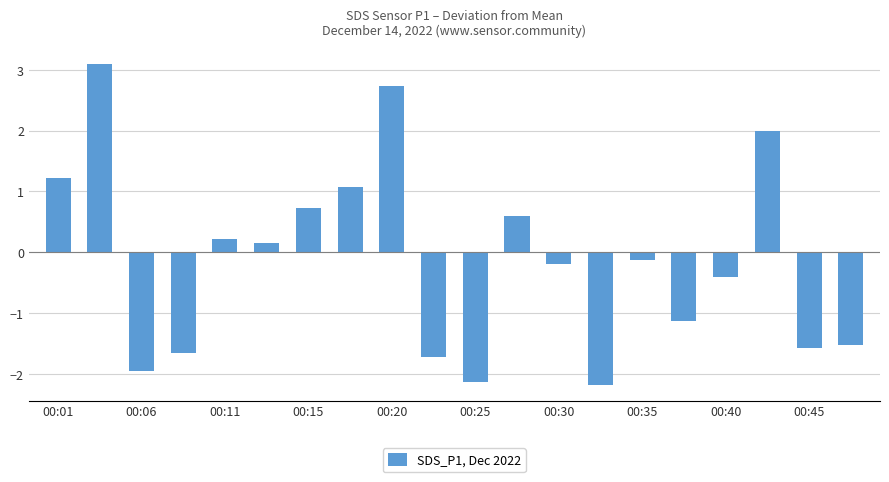

What is the smallest value displayed?

-2.2